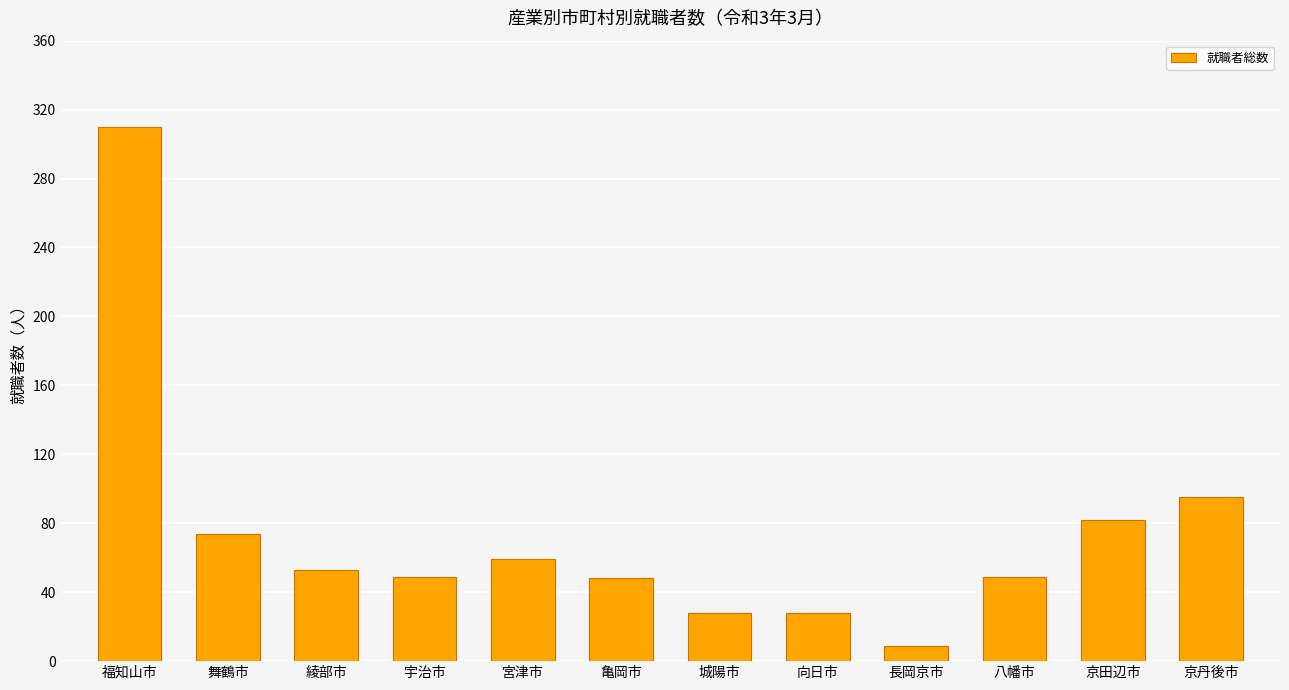

What is the minimum value shown in the chart?

9